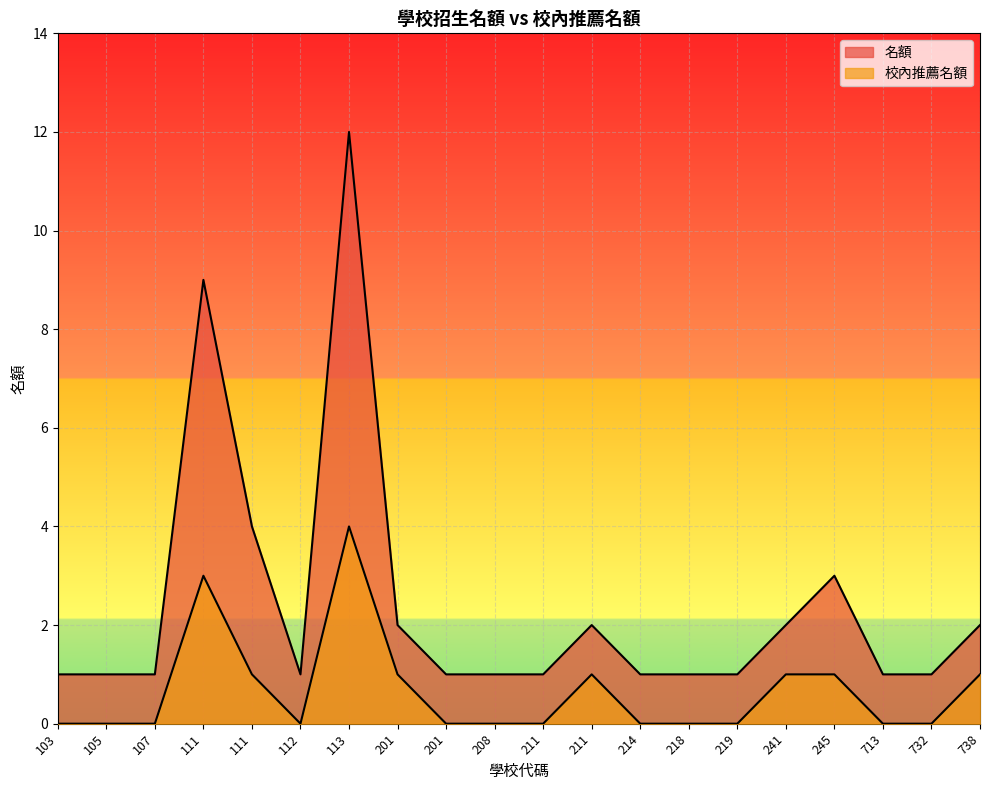

Where is the first local minimum for 校內推薦名額?

112